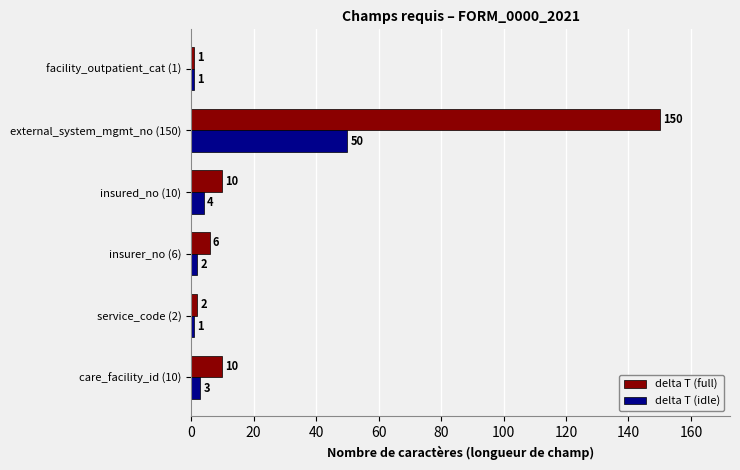

Which series has the largest range (max minus min)?

delta T (full)